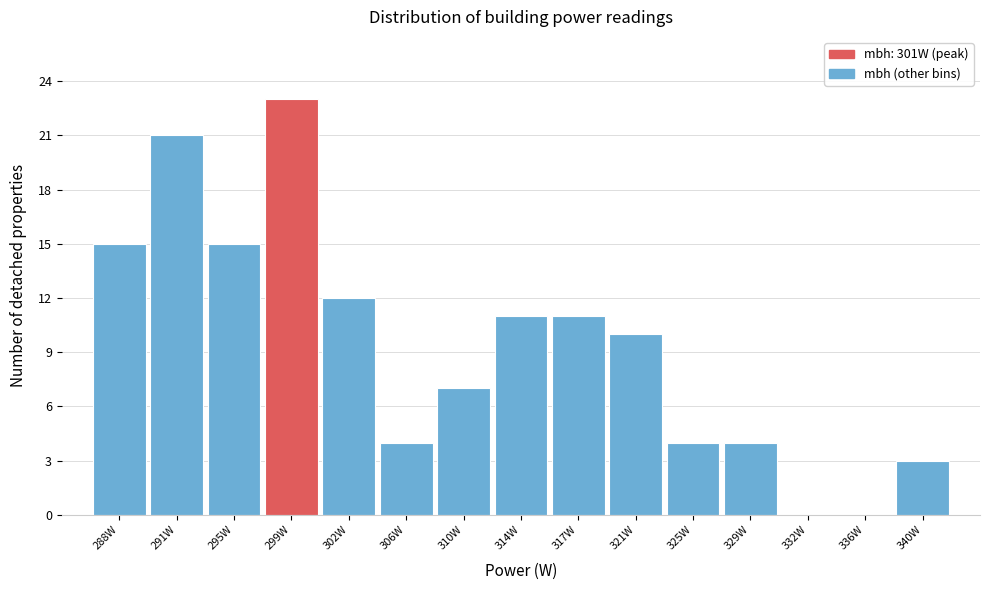

Reading left to right, what are all the values shown in this chart?

288W=15	291W=21	295W=15	299W=23	302W=12	306W=4	310W=7	314W=11	317W=11	321W=10	325W=4	329W=4	332W=0	336W=0	340W=3